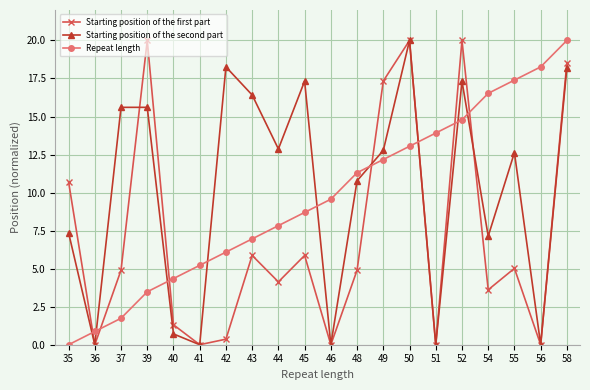

What is the difference between the second highest and minimum values in the Starting position of the second part series?

18.3